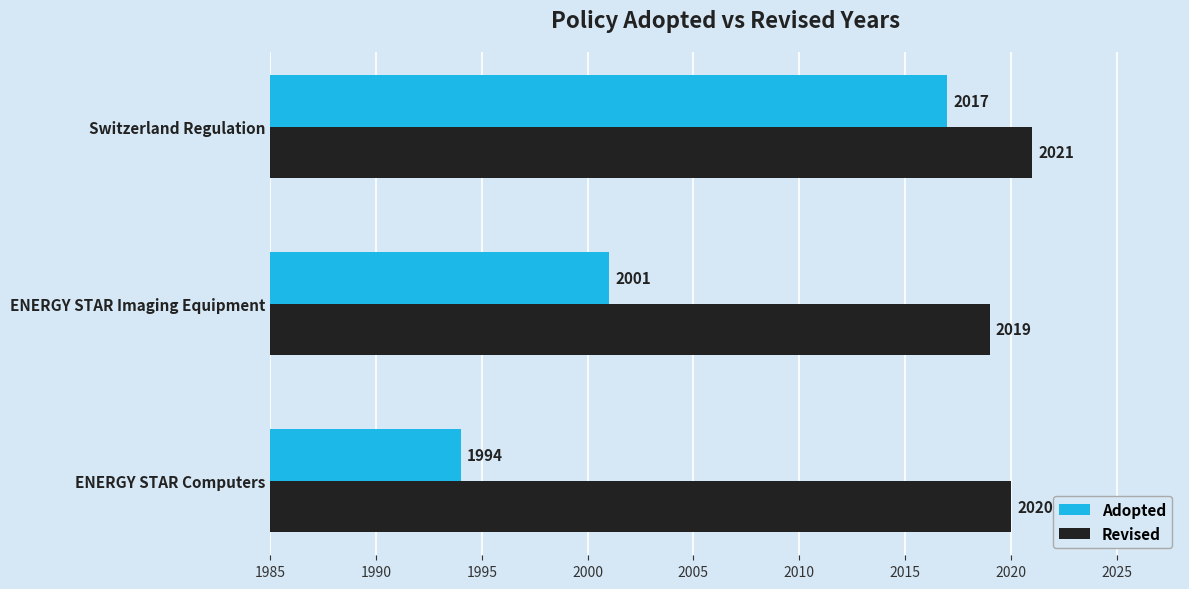

The Revised series shows 710 at ENERGY STAR Computers. True or false?

False